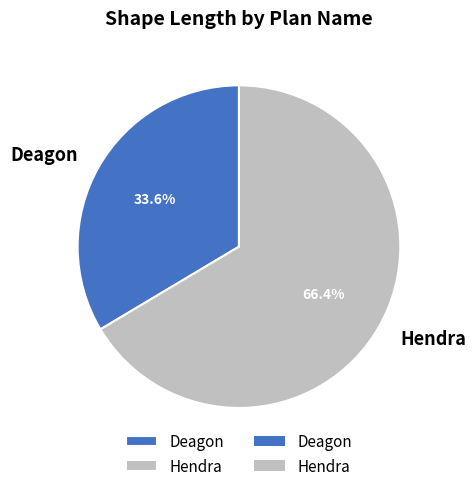

Which has a higher value, Deagon or Hendra?

Hendra